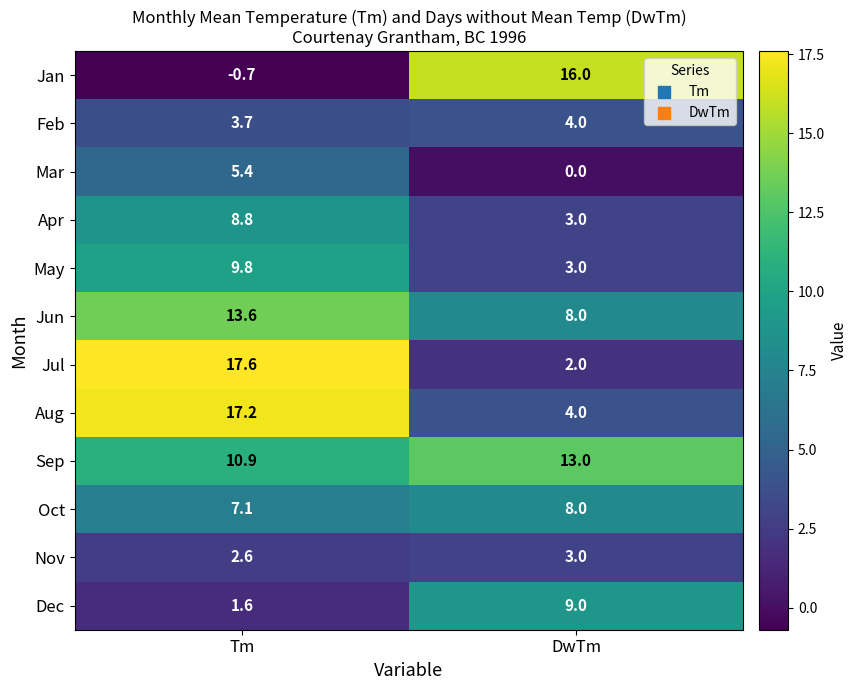

Is the value of Jun at DwTm greater than the value of Sep at Tm?

No